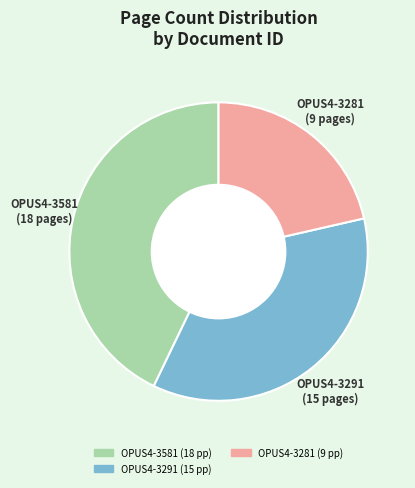

Do OPUS4-3291 and OPUS4-3581 together represent more than half of the pie?

Yes